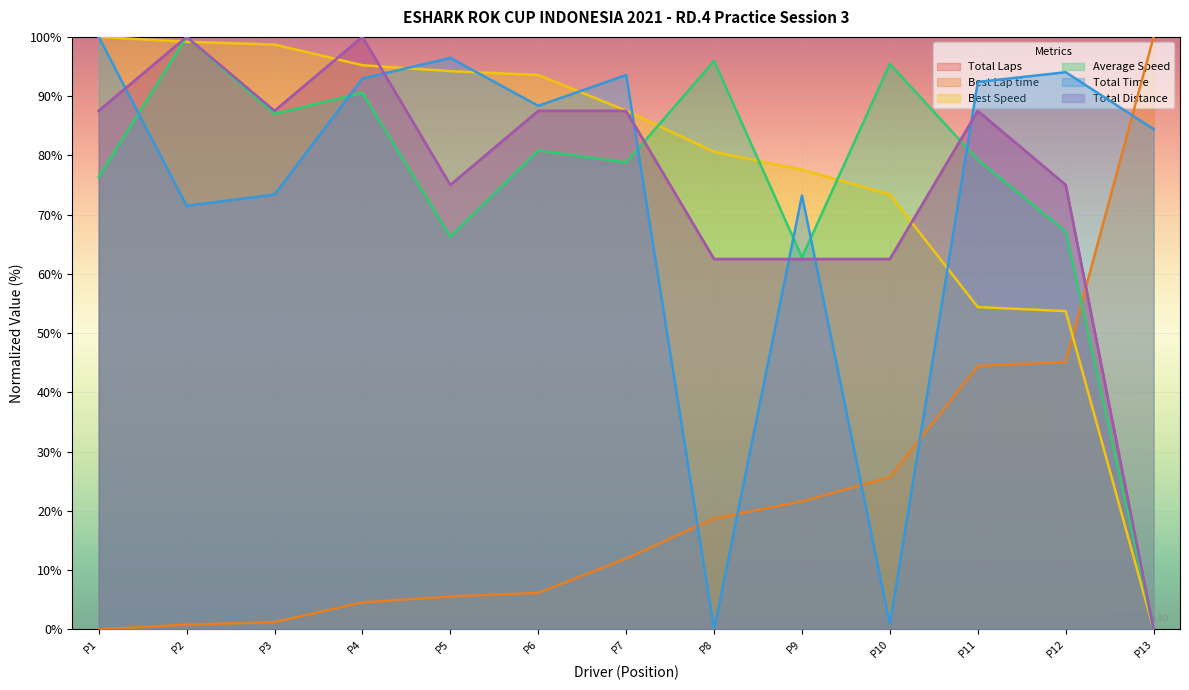

The value of Best Speed at P9 is 23.4. True or false?

False